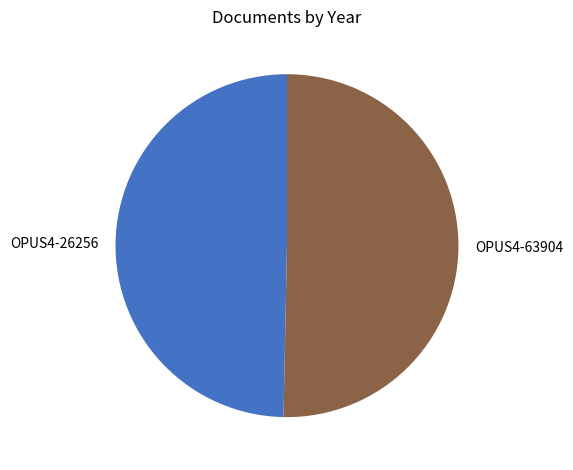

Is OPUS4-26256 the majority of the pie?

No